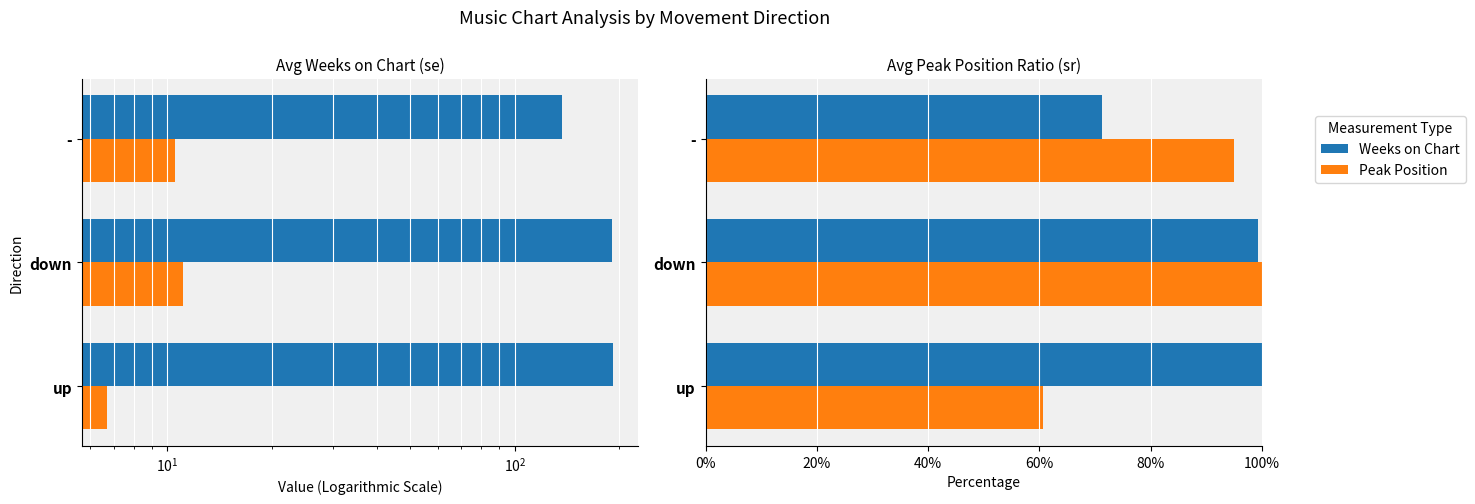

What is the value of the Weeks on Chart bar at the 2nd from the left?

99.3